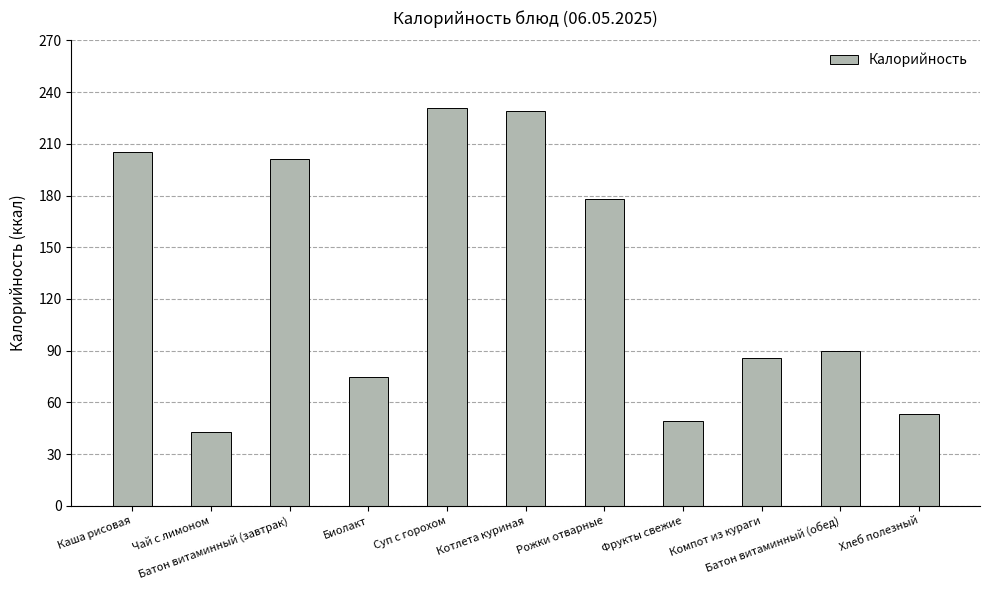

Read the value at Биолакт, to the nearest 10.

80